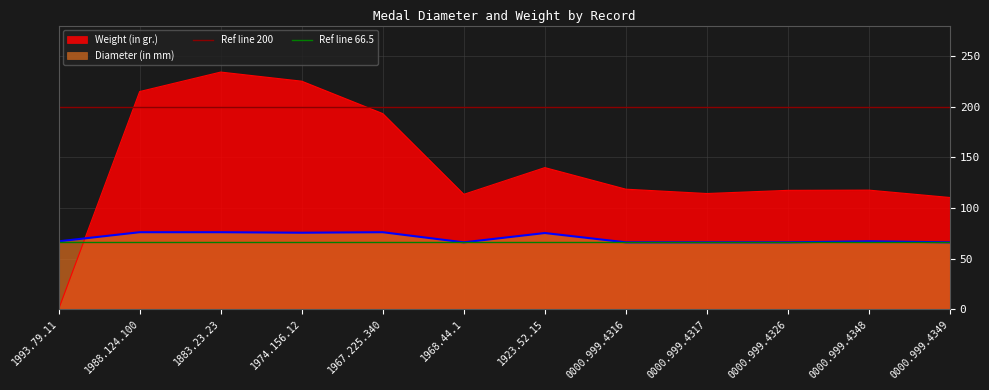

The value of Diameter (in mm) at 1923.52.15 is 75.2. True or false?

True